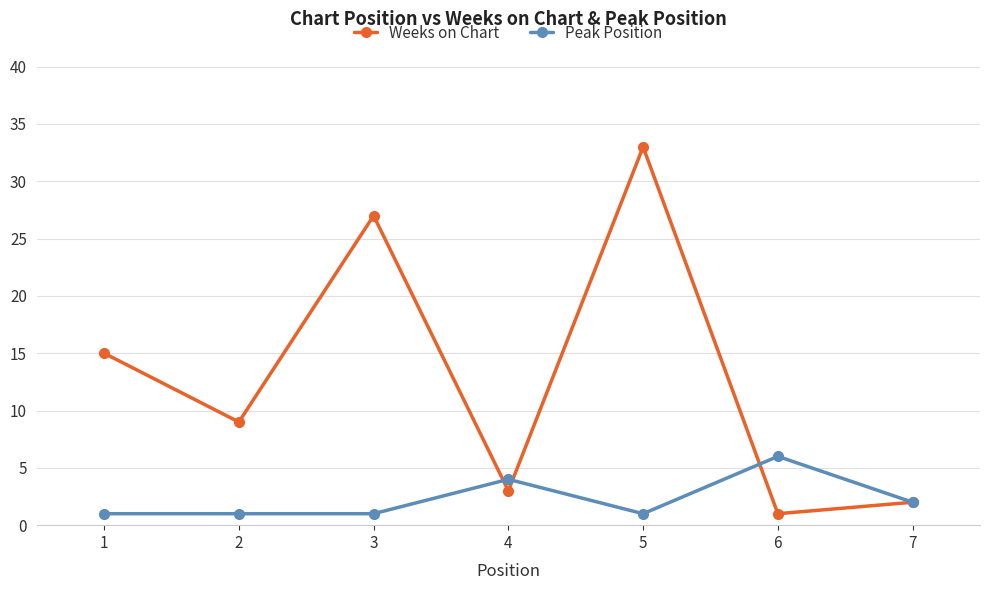

How many interior local peaks does the Weeks on Chart series have?

2